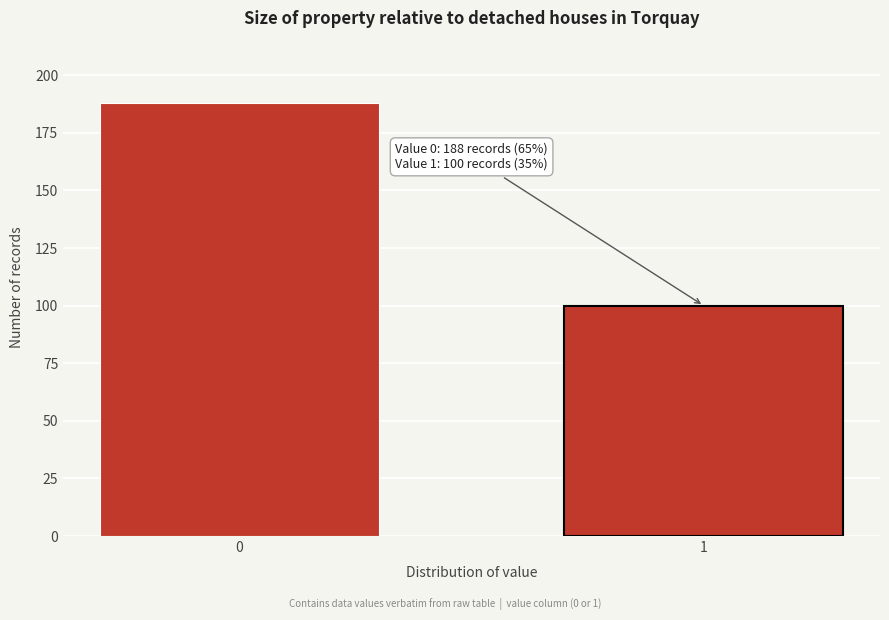

Reading left to right, transcribe all the data shown in this chart.

188	100